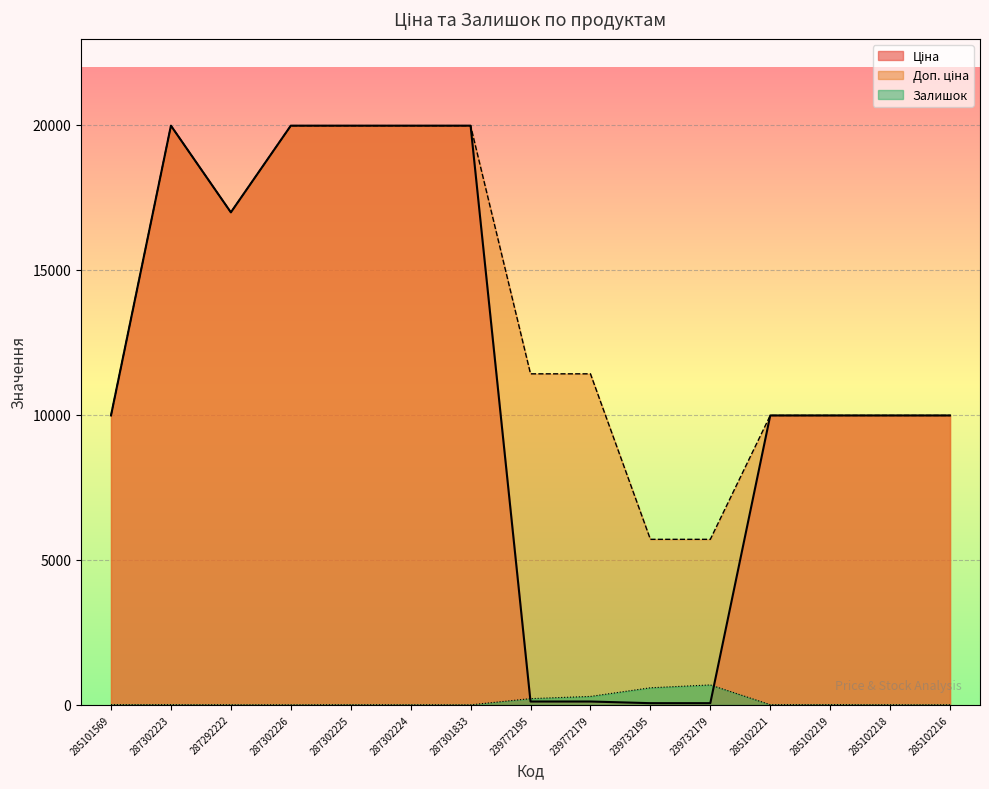

How many intersections are there between Залишок and Ціна?

2